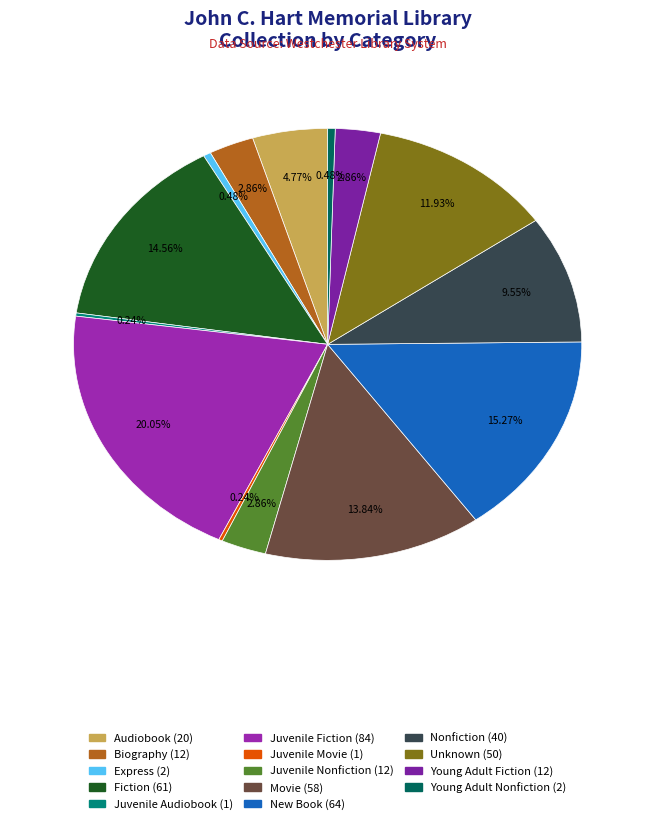

What is the largest slice in the pie chart?

Juvenile Fiction